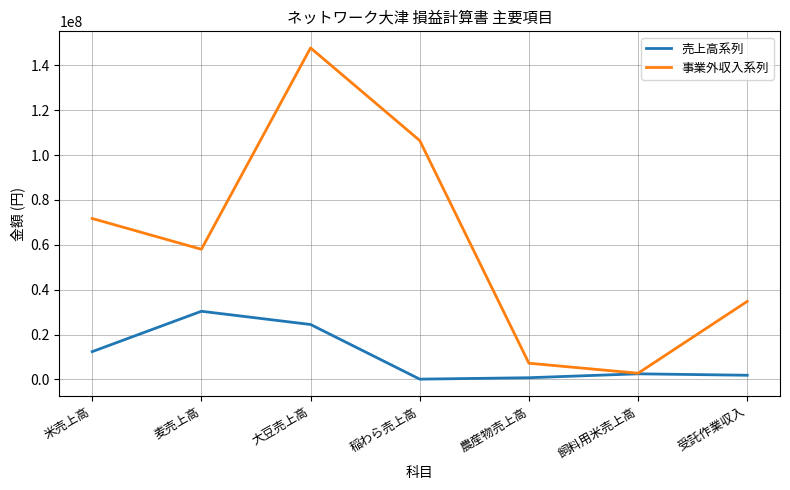

List the series in order of their overall mean, lowest first.

売上高系列, 事業外収入系列